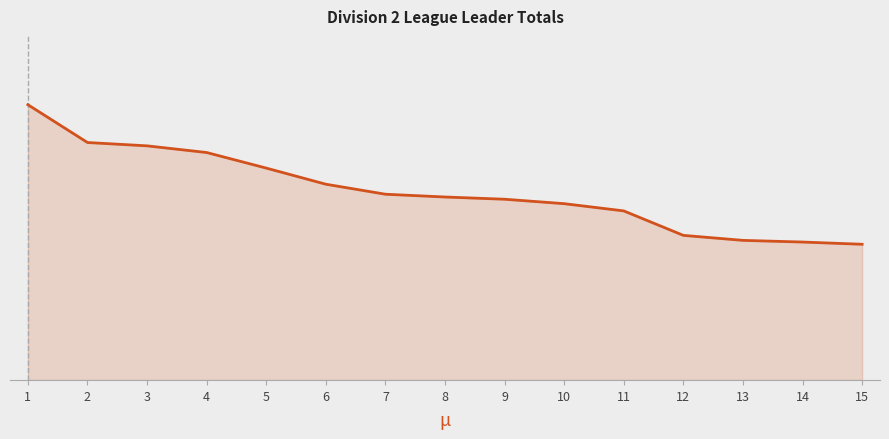

Reading right to left, transcribe all the data shown in this chart.

15=244	14=248	13=251	12=260	11=304	10=317	9=325	8=329	7=334	6=352	5=381	4=409	3=421	2=427	1=495